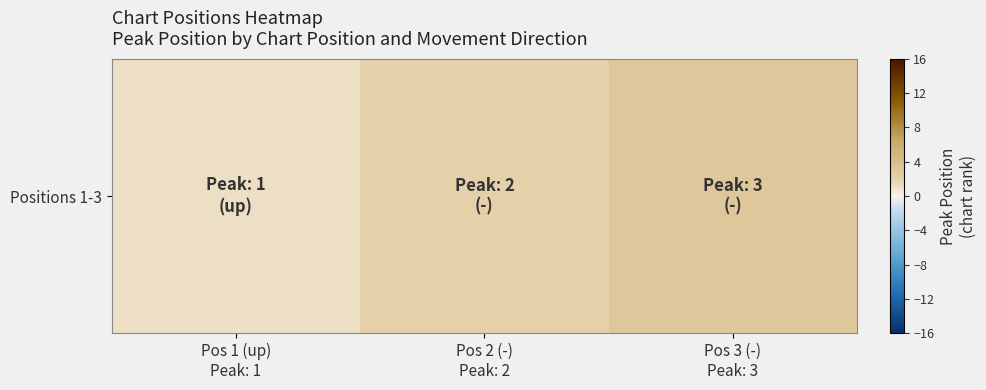

The value at Pos 1 (up)
Peak: 1 is 1. True or false?

False